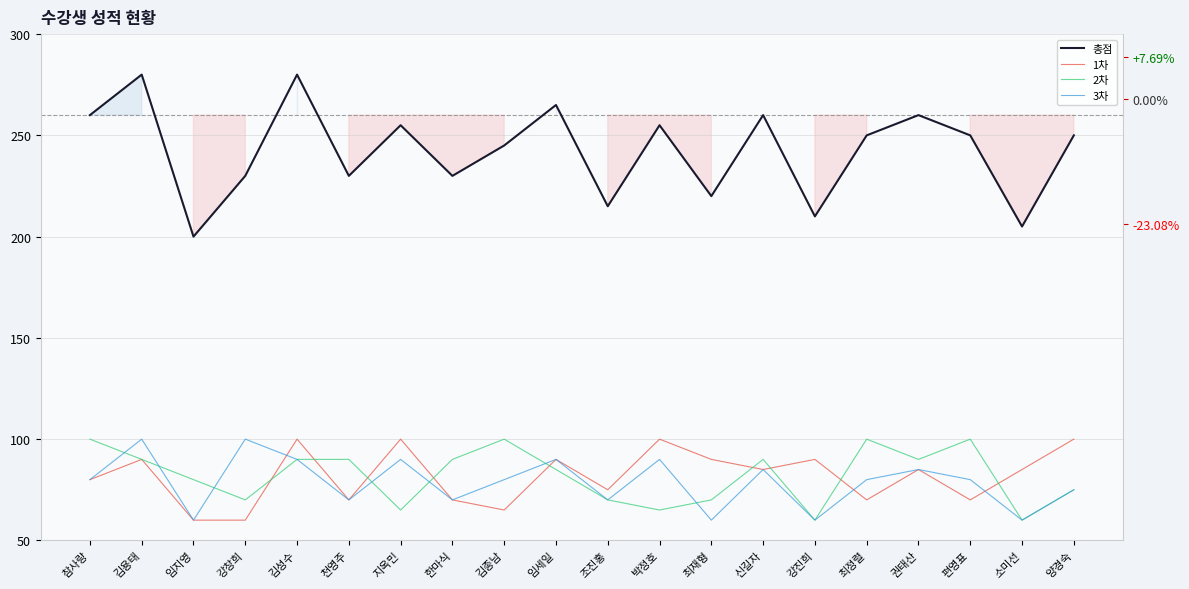

The 2차 series shows 70 at 조진홍. True or false?

True